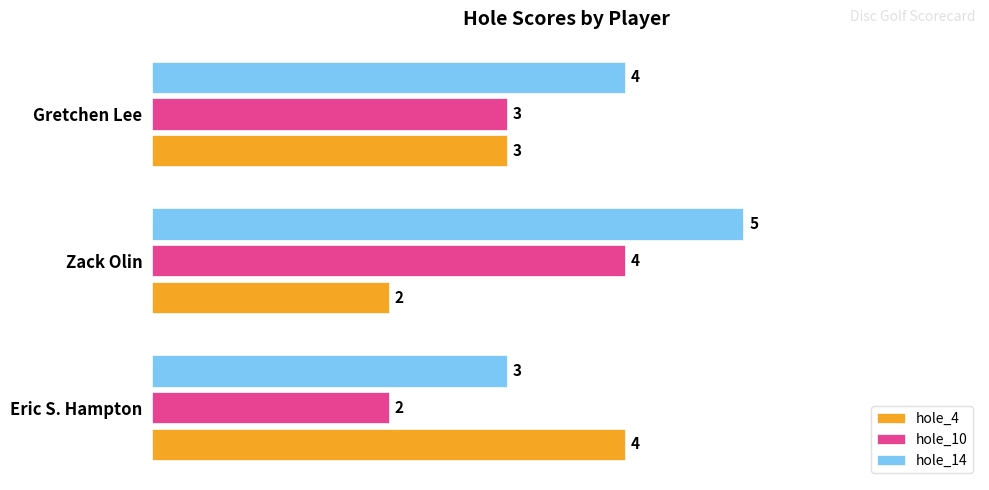

Which category has the highest value across all series?

Zack Olin